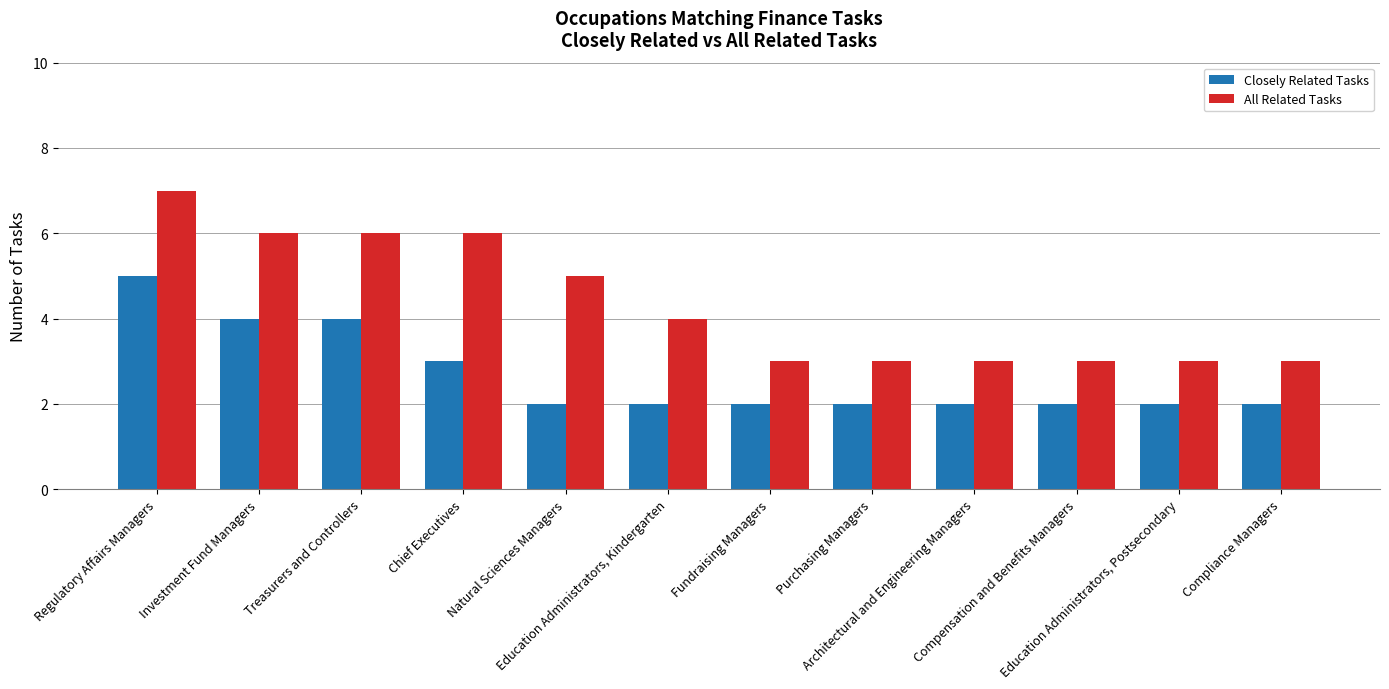

Reading right to left, what are all the values shown in this chart?

Closely Related Tasks: Compliance Managers=2	Education Administrators, Postsecondary=2	Compensation and Benefits Managers=2	Architectural and Engineering Managers=2	Purchasing Managers=2	Fundraising Managers=2	Education Administrators, Kindergarten=2	Natural Sciences Managers=2	Chief Executives=3	Treasurers and Controllers=4	Investment Fund Managers=4	Regulatory Affairs Managers=5
All Related Tasks: Compliance Managers=3	Education Administrators, Postsecondary=3	Compensation and Benefits Managers=3	Architectural and Engineering Managers=3	Purchasing Managers=3	Fundraising Managers=3	Education Administrators, Kindergarten=4	Natural Sciences Managers=5	Chief Executives=6	Treasurers and Controllers=6	Investment Fund Managers=6	Regulatory Affairs Managers=7